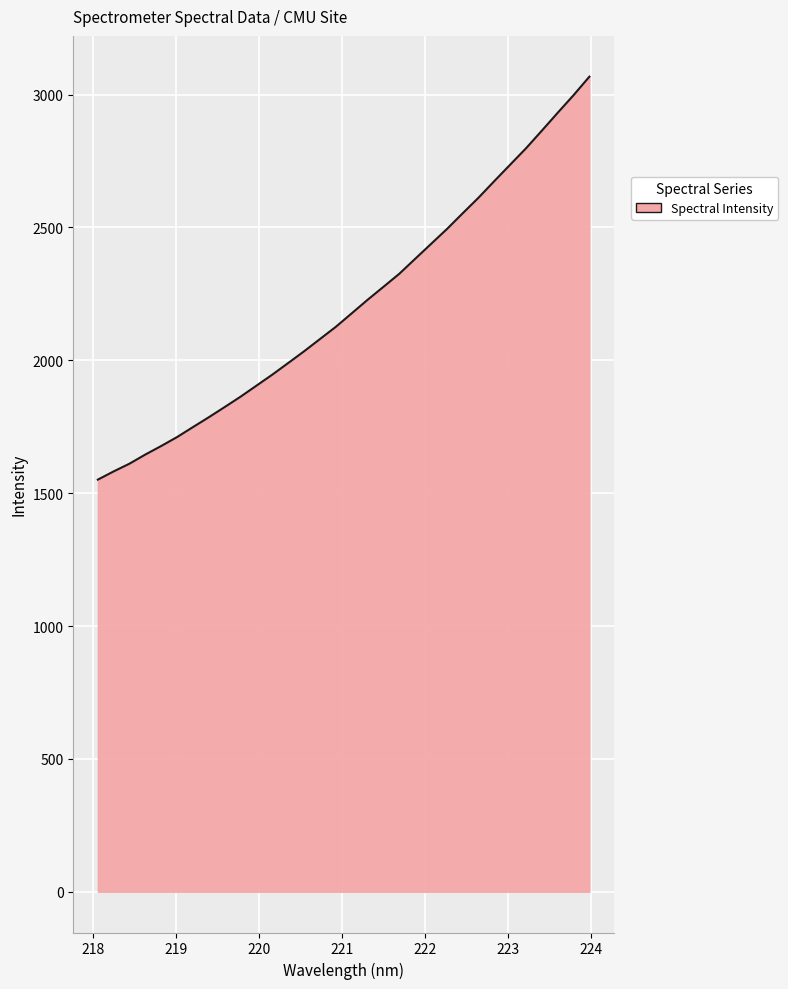

Does the chart have visible grid lines?

Yes